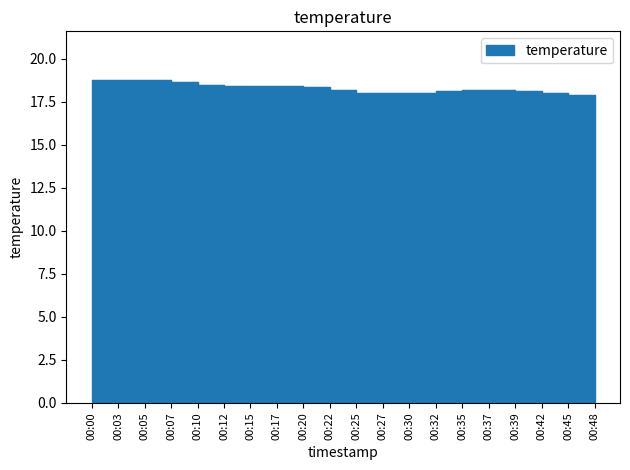

What is the sum of the values at 00:00 and 00:35?

37.0